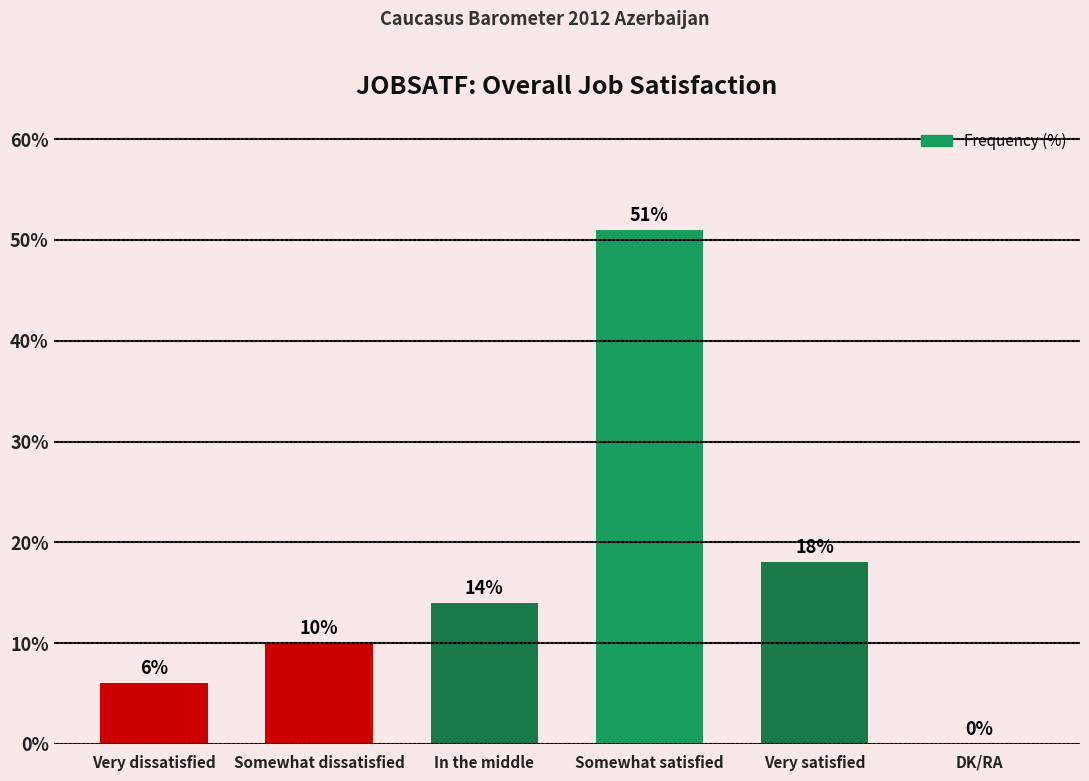

What is the approximate value at Somewhat dissatisfied?

10